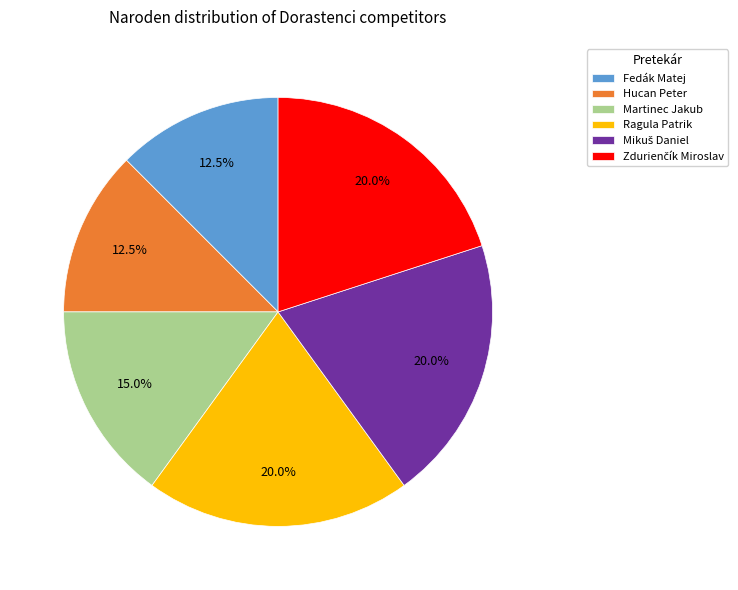

To the nearest percent, what is the average slice percentage?

17%